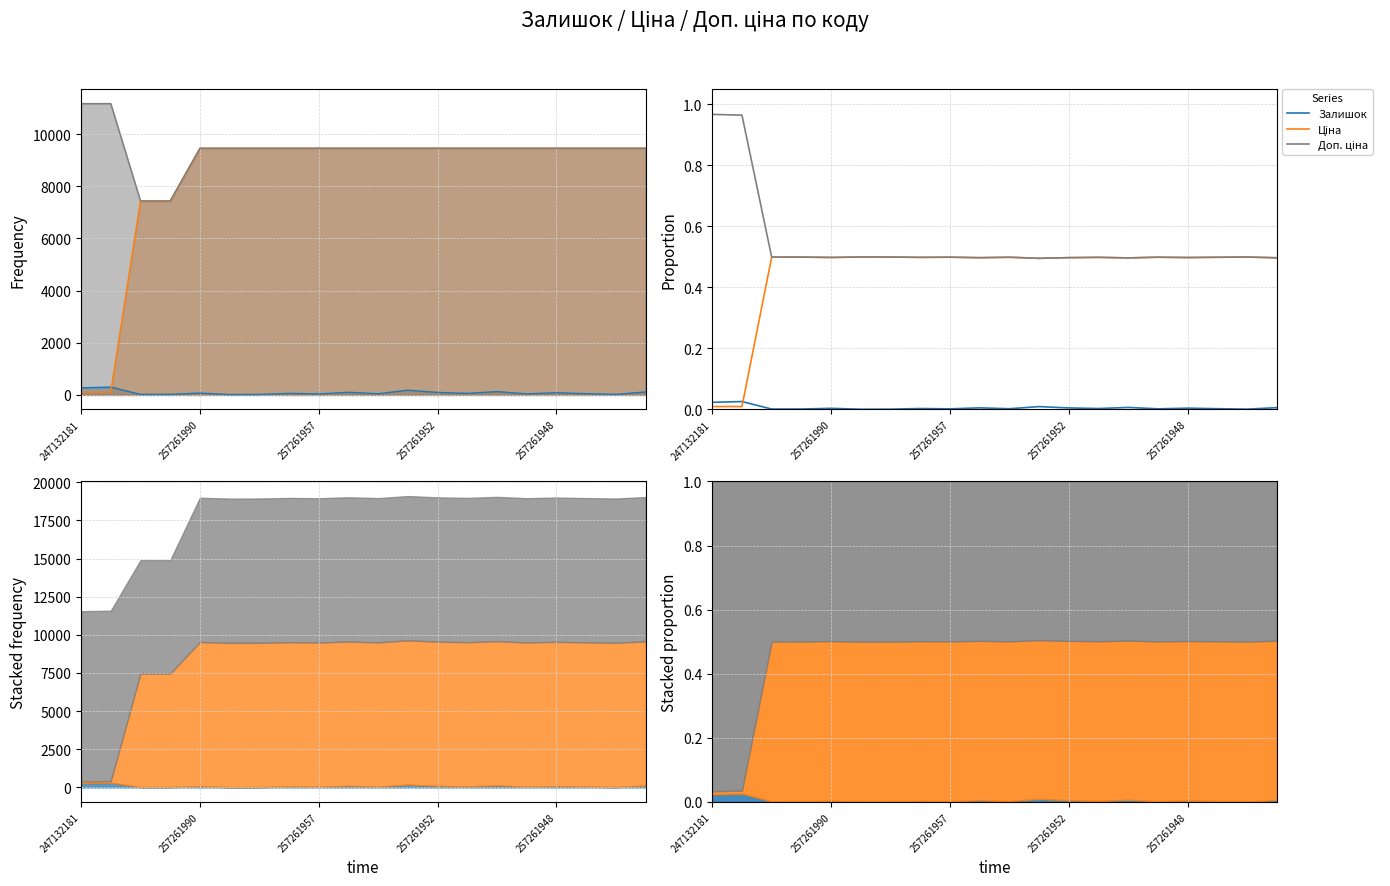

What position from the right is 10?

10